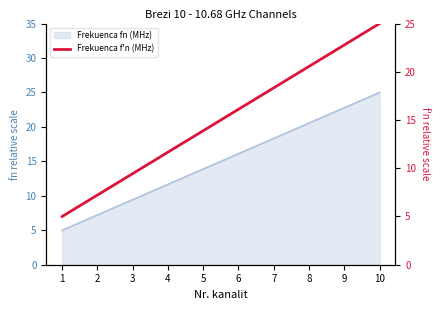

What is the value of the 10th point from the left?

25.0